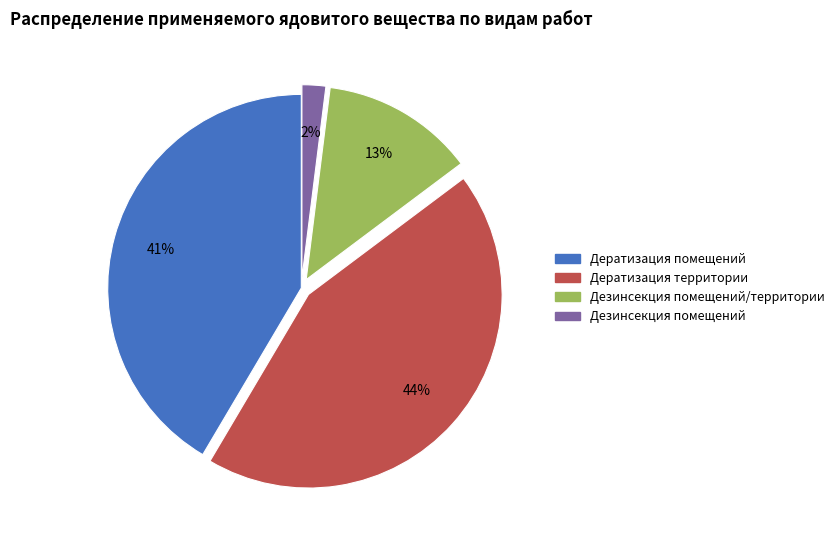

Do Дезинсекция помещений and Дератизация помещений together represent more than half of the pie?

No